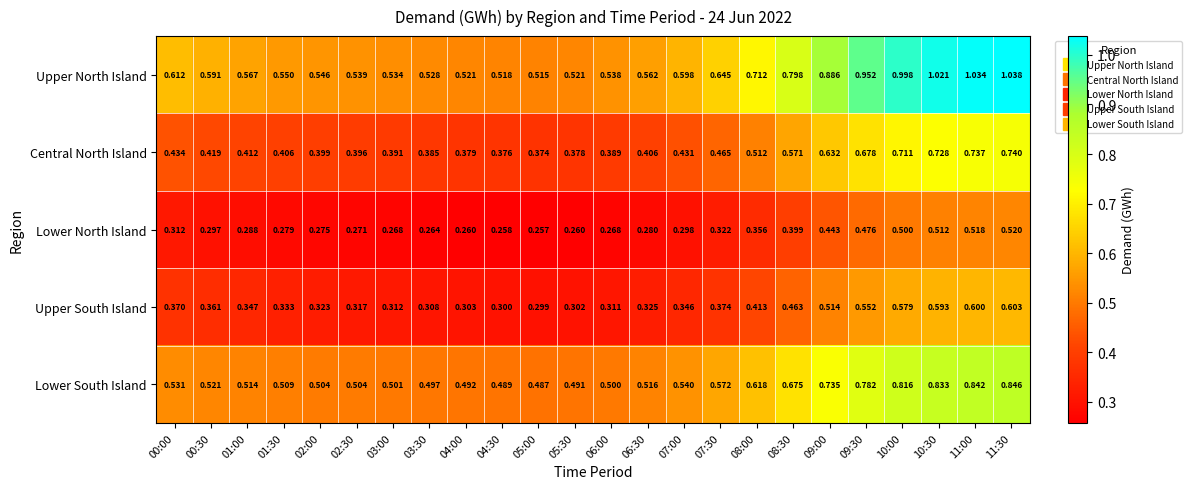

Rank the series at 03:00 from lowest to highest value.

Lower North Island, Upper South Island, Central North Island, Lower South Island, Upper North Island